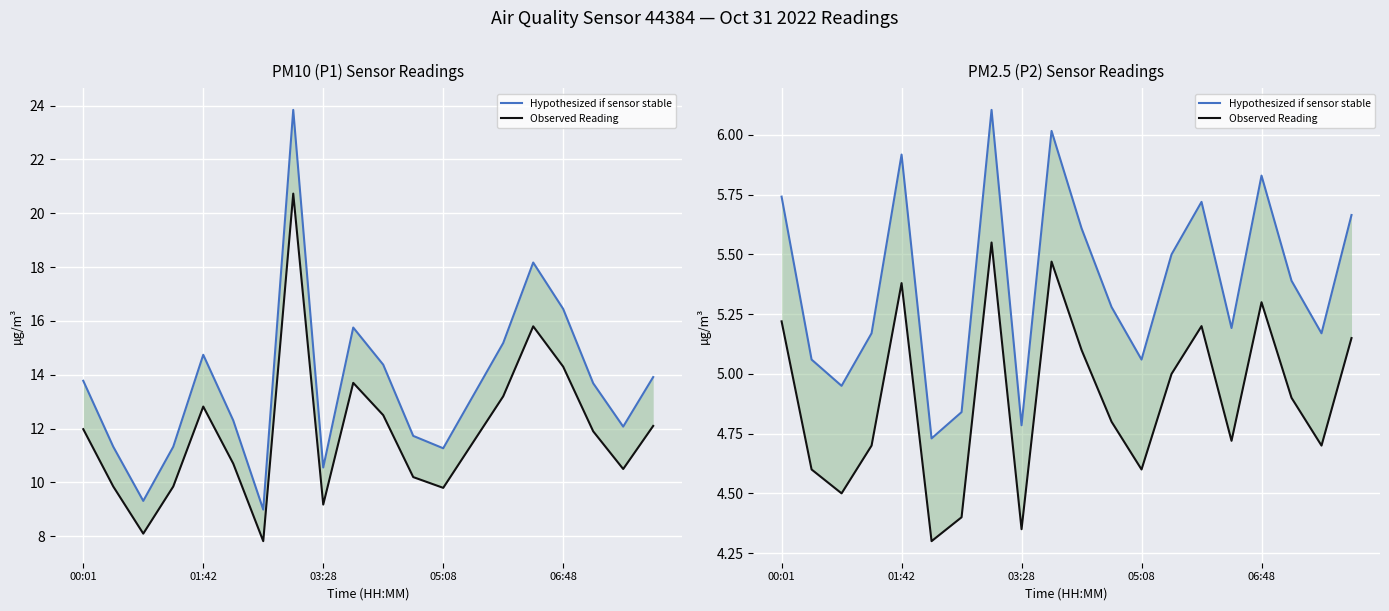

What are all the series names shown in the legend?

Hypothesized if sensor stable, Observed Reading